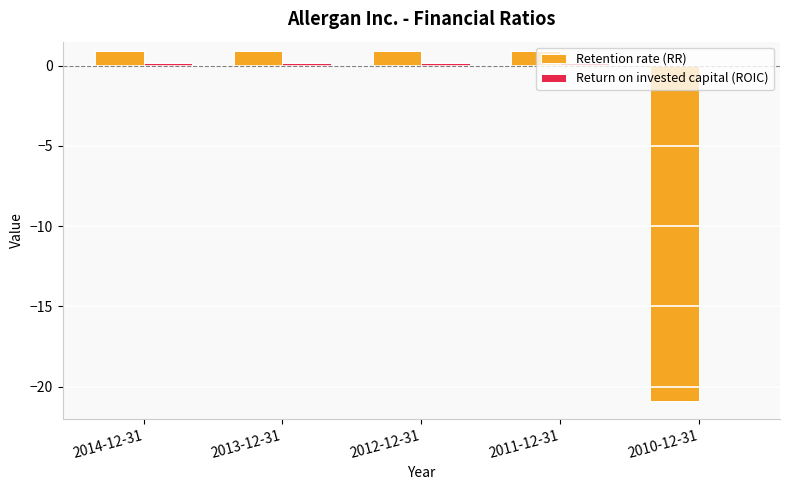

Between 2013-12-31 and 2010-12-31, which series saw the biggest shift?

Retention rate (RR)